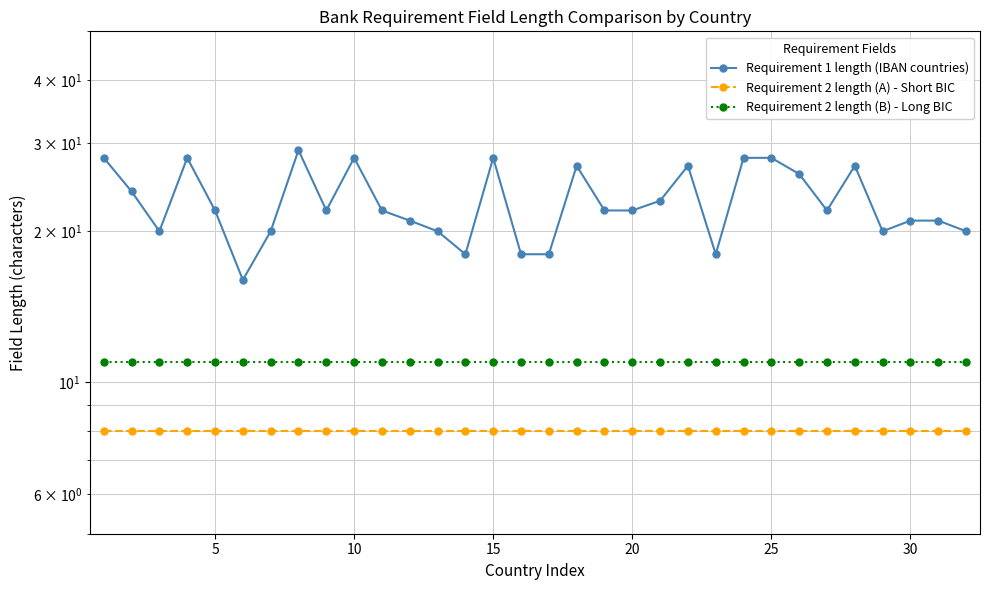

Which series has the largest range (max minus min)?

Requirement 1 length (IBAN countries)